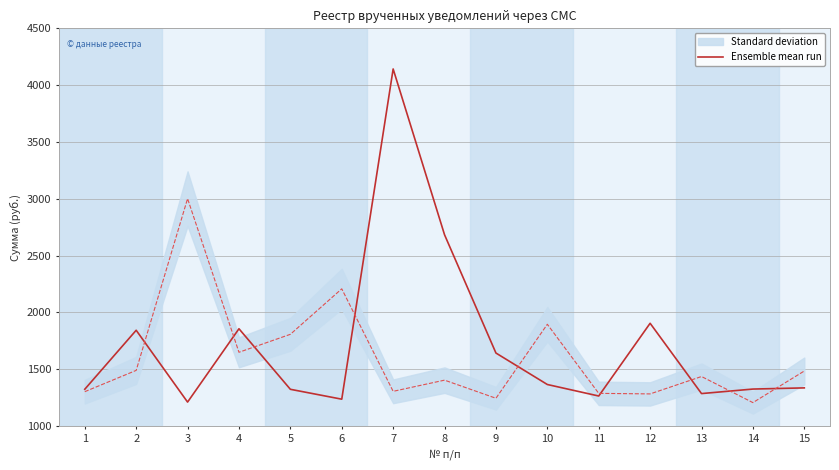

Between 11 and 6, which is larger?

11